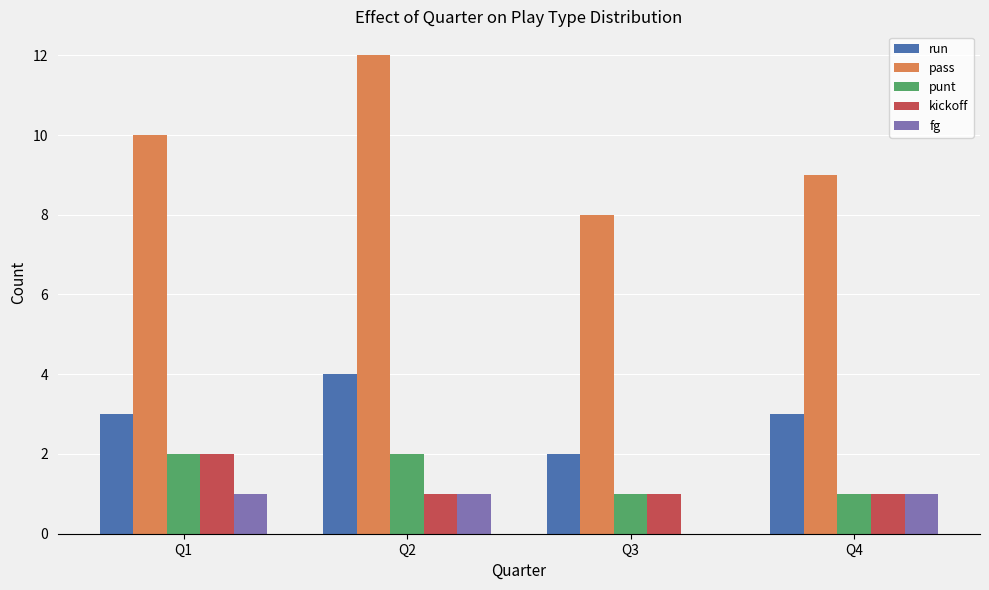

What is the sum of all fg values?

3